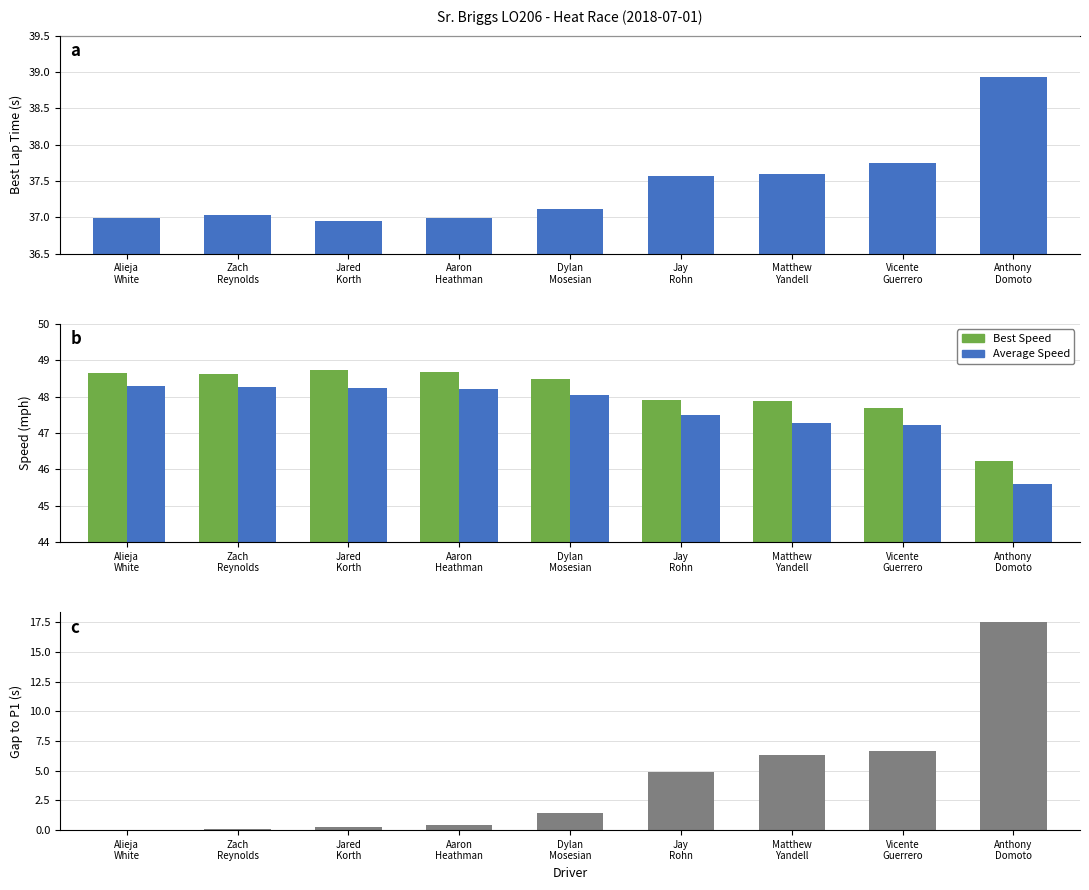

List the series in order of their peak value, highest first.

Best Speed, Average Speed, Best Lap time, Gap to P1